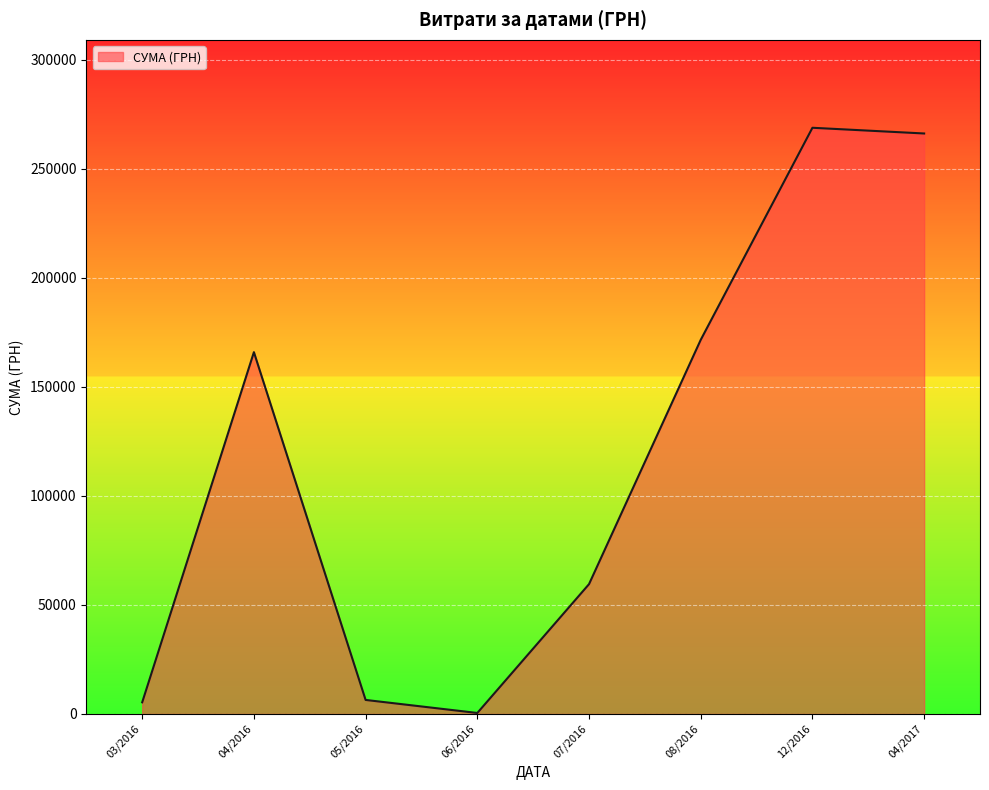

How many interior local valleys (lower than both neighbors) does the data have?

1